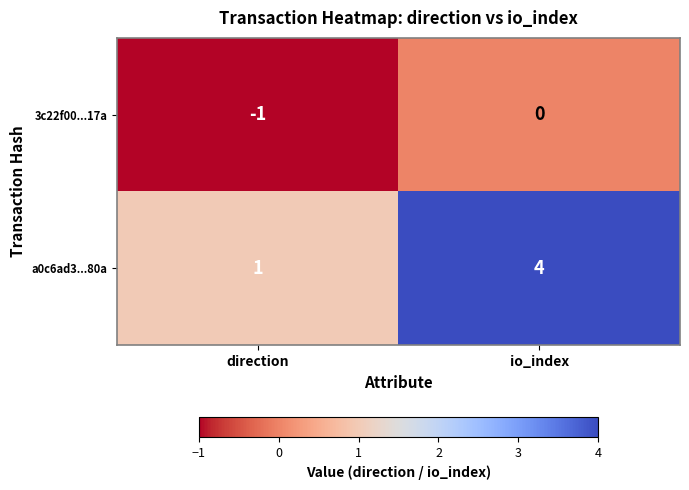

Is it true that 3c22f00...17a equals 0 at io_index?

True